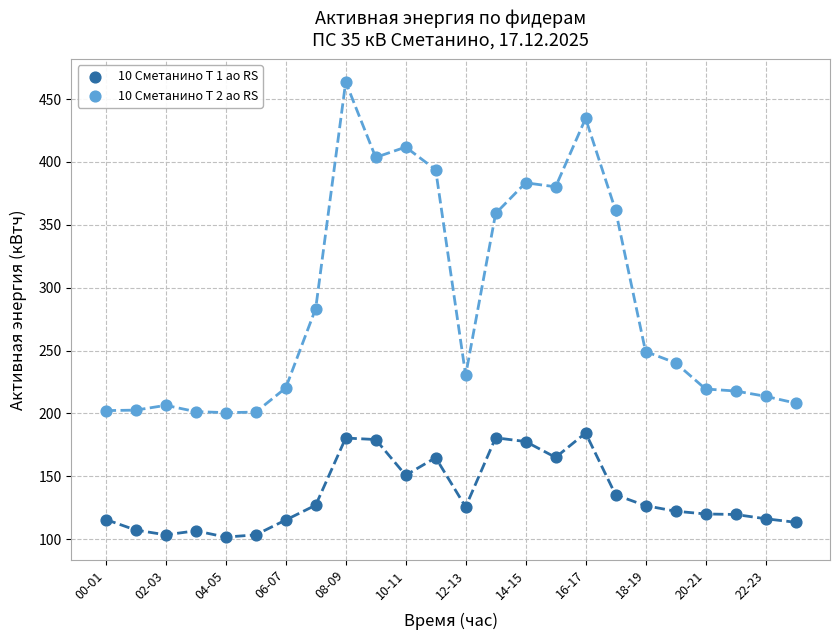

Across all data points, what is the range of Y values (max minus min)?

362.0